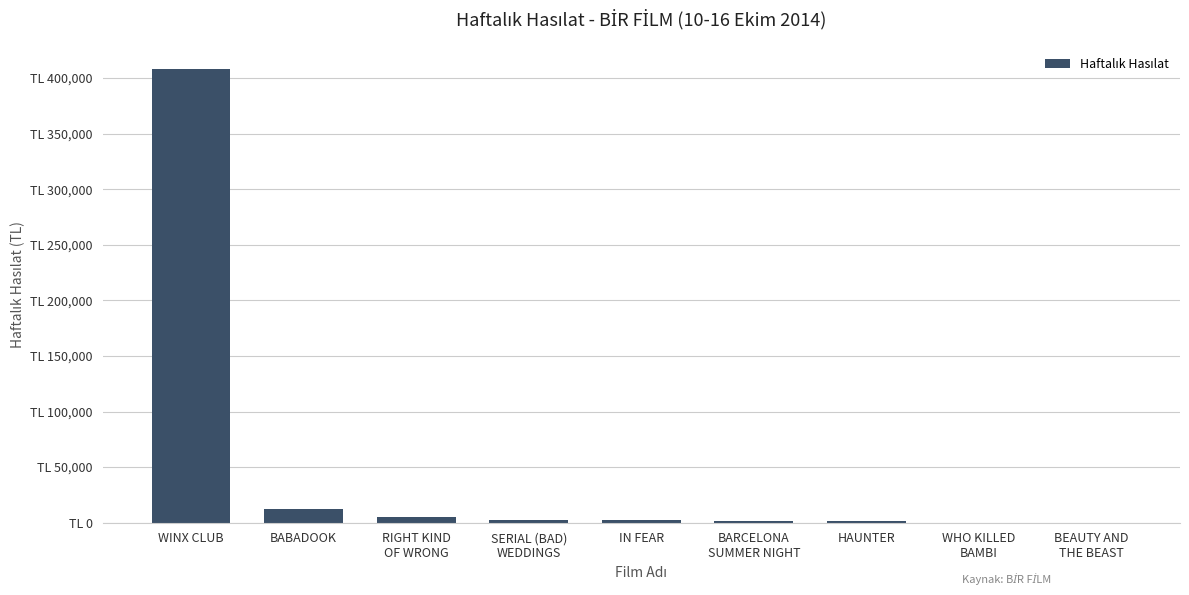

Where is the data nearest to the value 204098?

BABADOOK